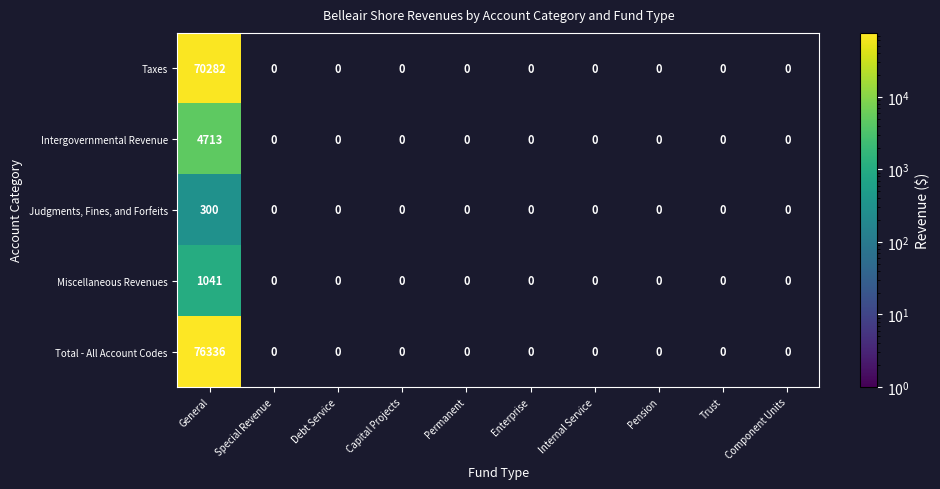

The value of Miscellaneous Revenues at General is 1554. True or false?

False